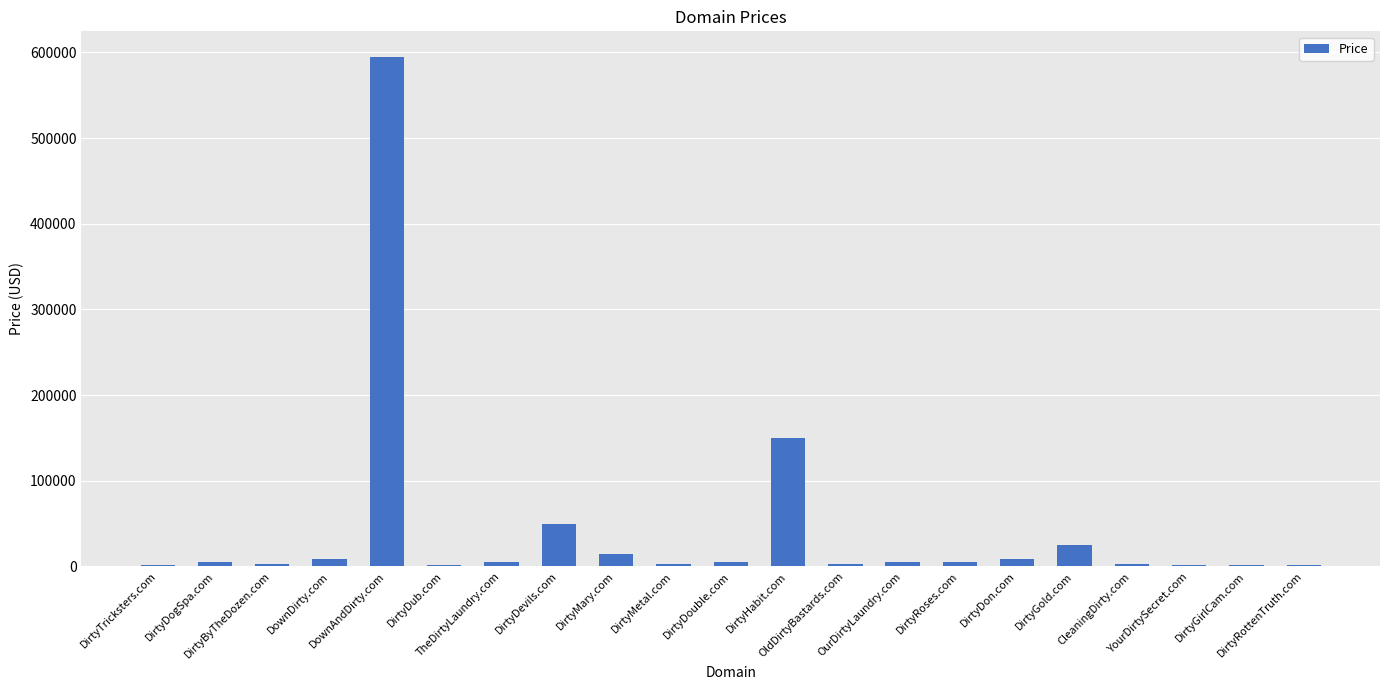

What is the greatest value displayed?

594888